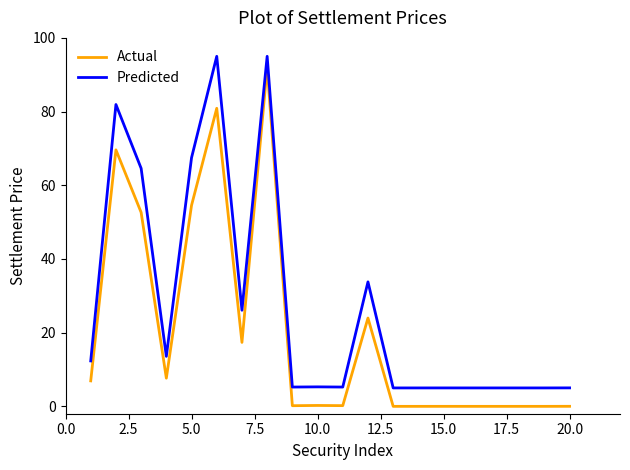

What is the lowest value of the Predicted series?

5.0